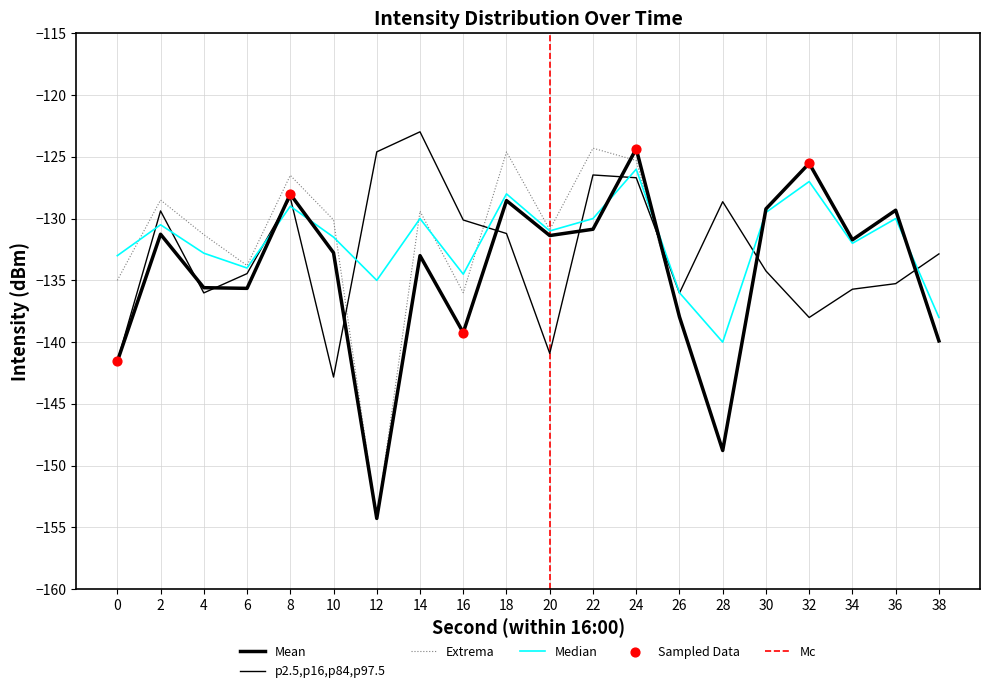

Which series reaches the minimum Y coordinate?

Extrema